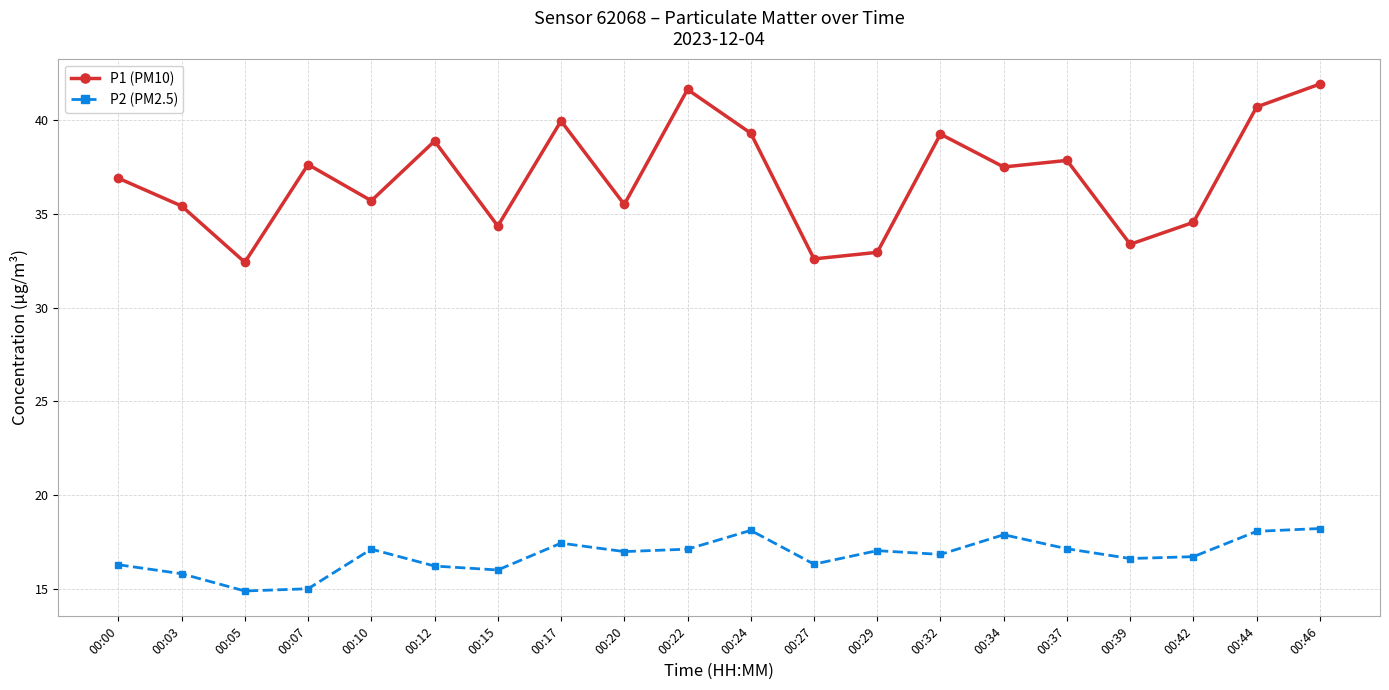

What is the difference between the P2 (PM2.5) values at 00:24 and 00:03?

2.3